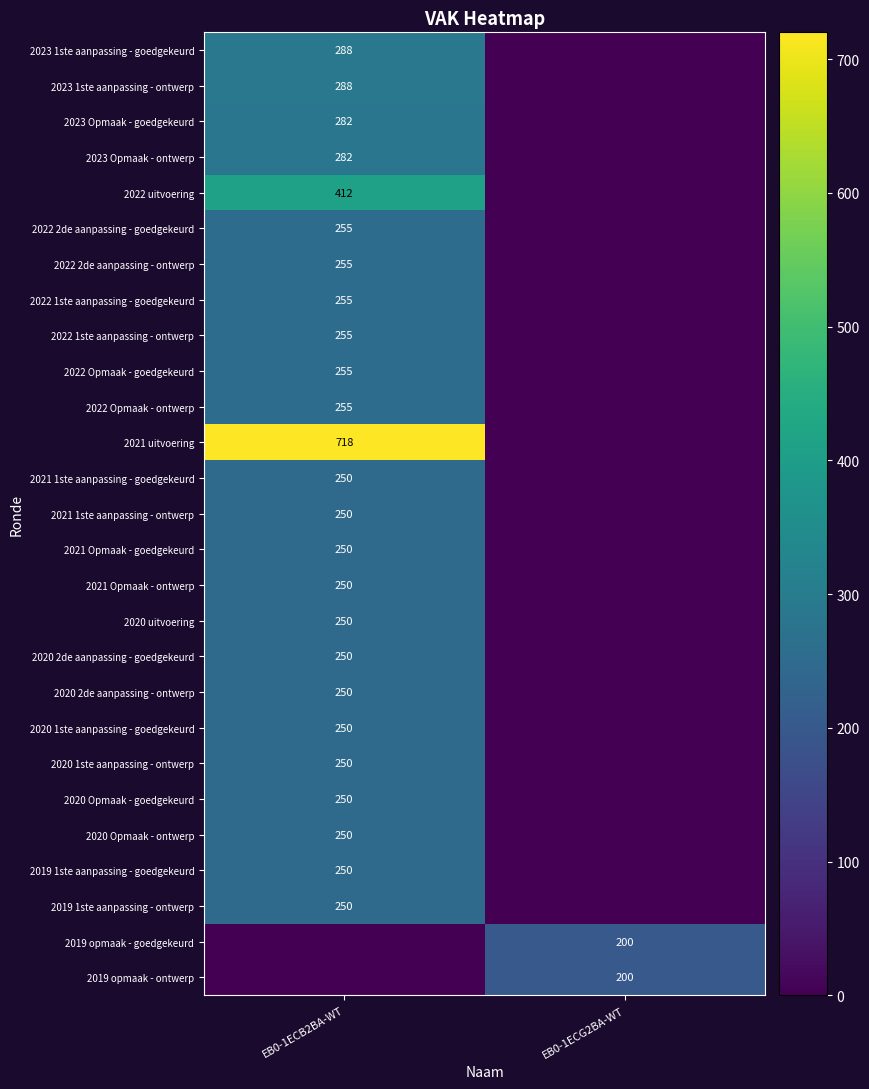

Is it true that 2021 Opmaak - goedgekeurd equals 393 at EB0-1ECB2BA-WT?

False